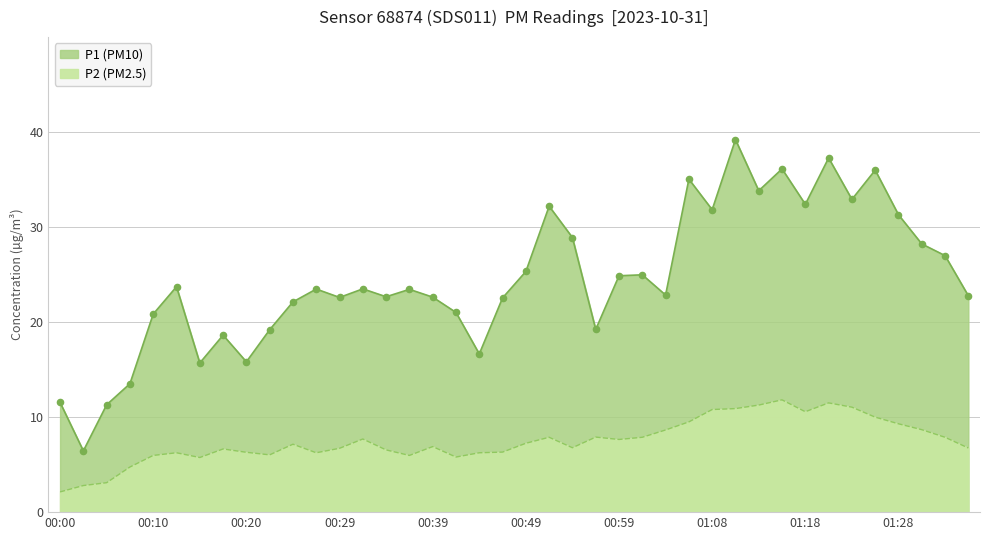

What are all the series names shown in the legend?

P1, P2